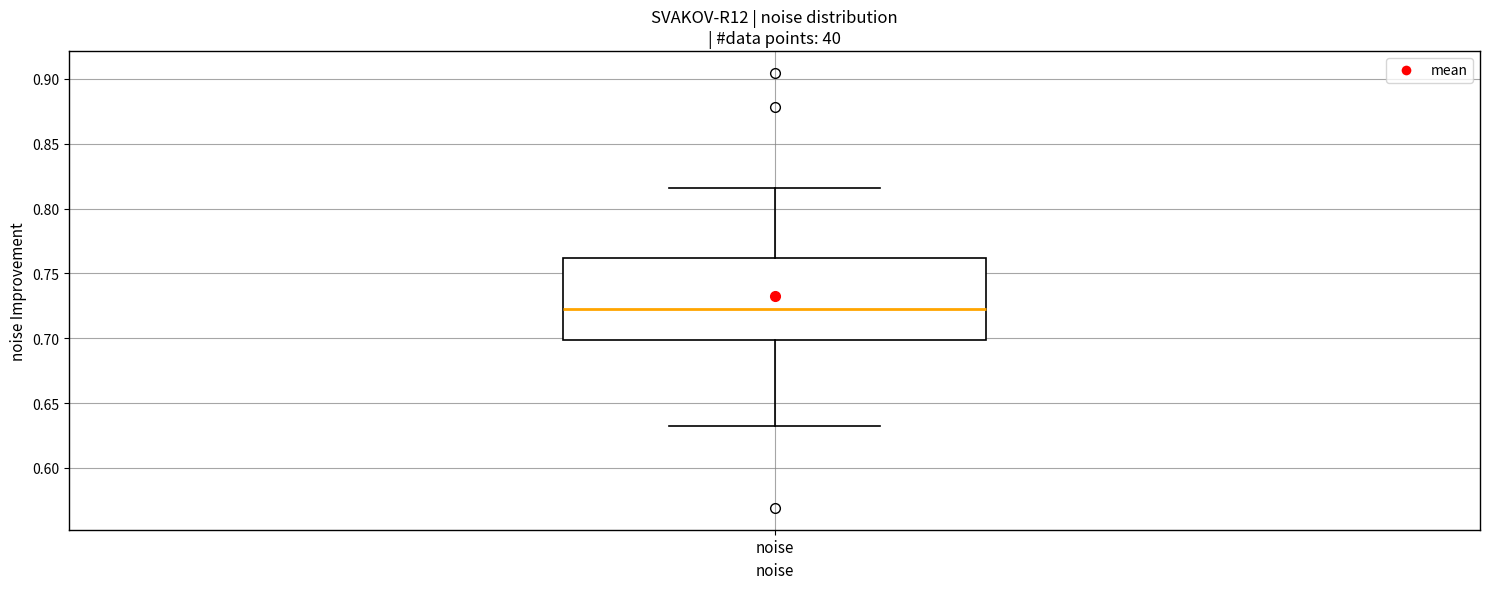

Read this box plot against the y-axis: the position of the median line, the range covered by the box, and the ends of both whiskers. The values are not printed on the chart, so give them approximately, as read against the axis.

median 0.720, box 0.700 to 0.760, whiskers 0.630 to 0.815